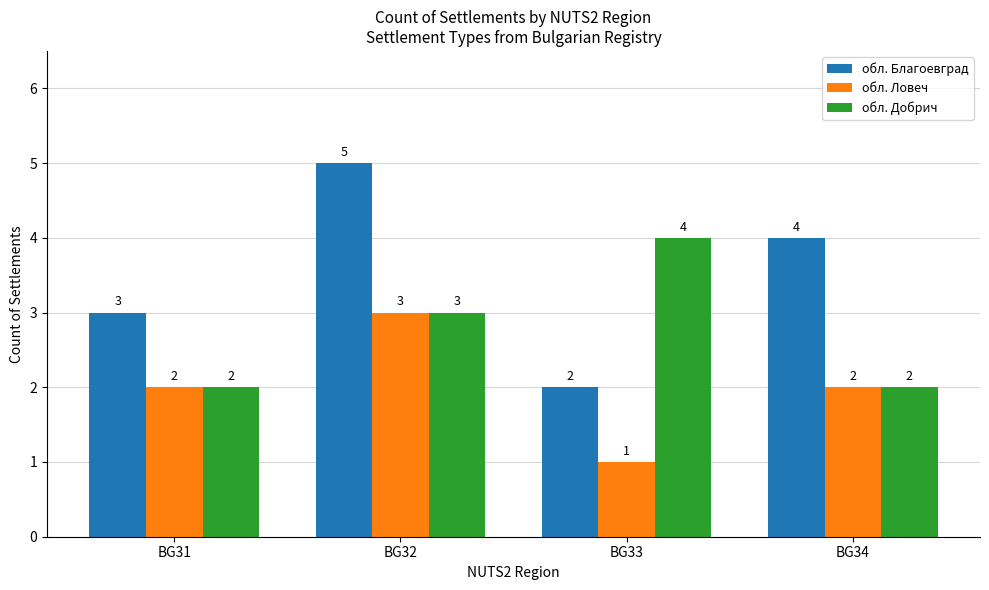

List the series in order of their peak value, lowest first.

обл. Ловеч, обл. Добрич, обл. Благоевград